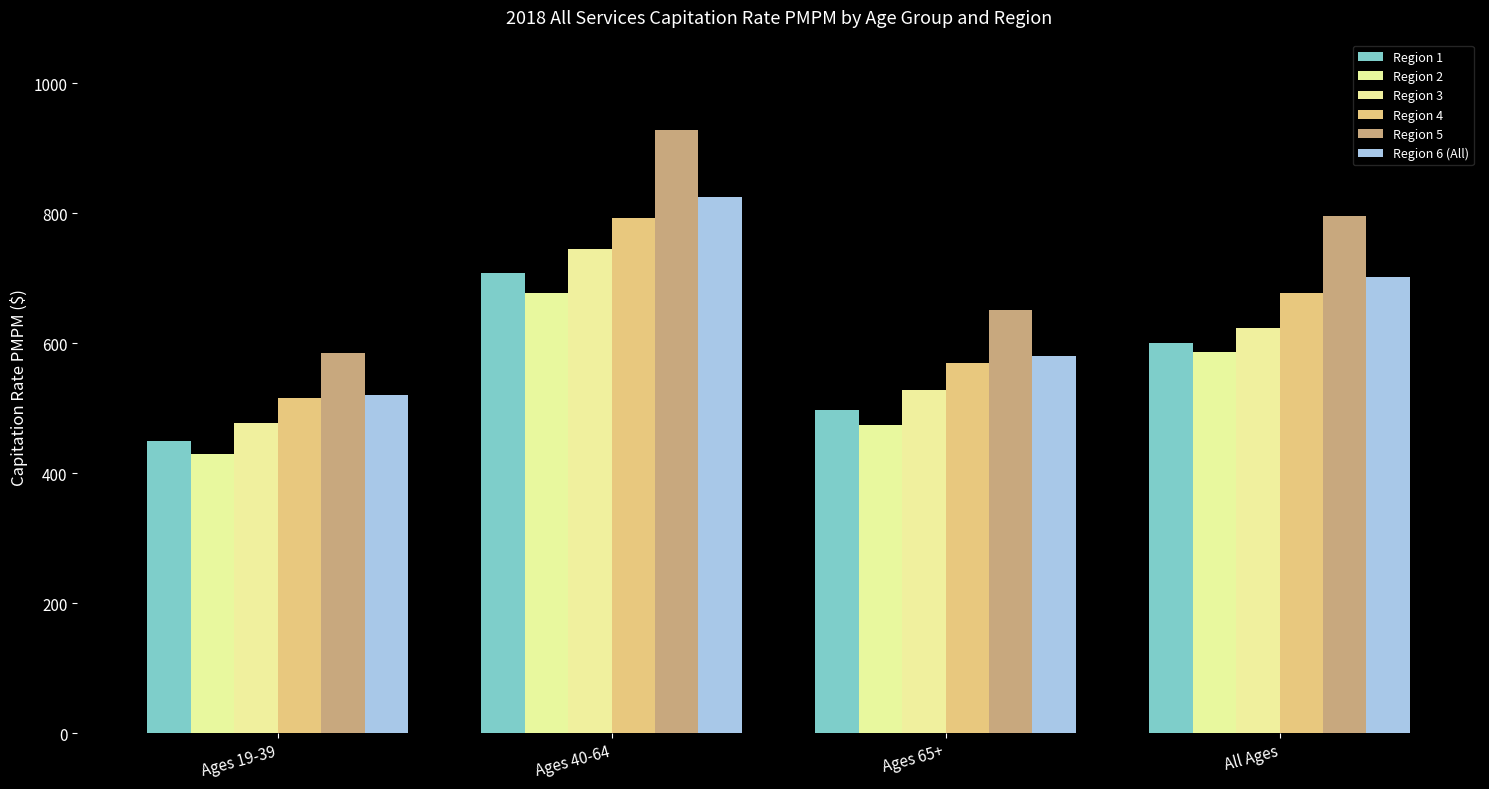

What are all the series names shown in the legend?

Region 1, Region 2, Region 3, Region 4, Region 5, Region 6 (All)